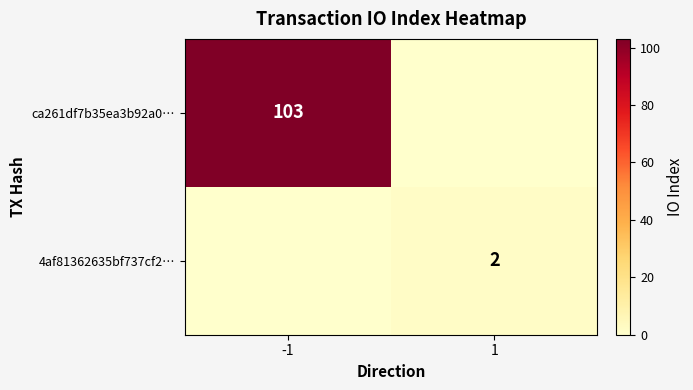

True or false: 4af81362635bf737cf2… has a value of 2 at 1.

True